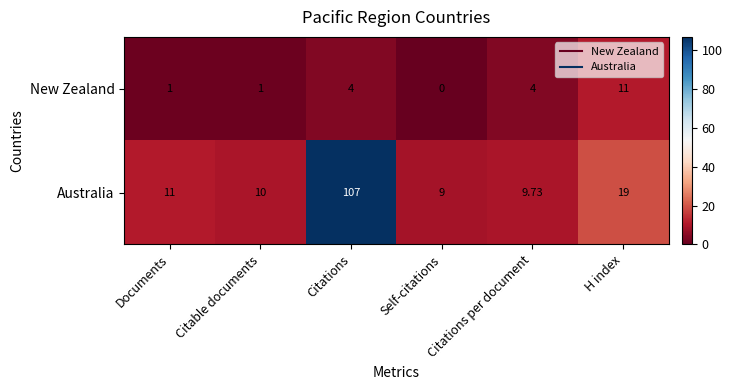

Is the value of Australia at Citations greater than the value of New Zealand at Citations?

Yes